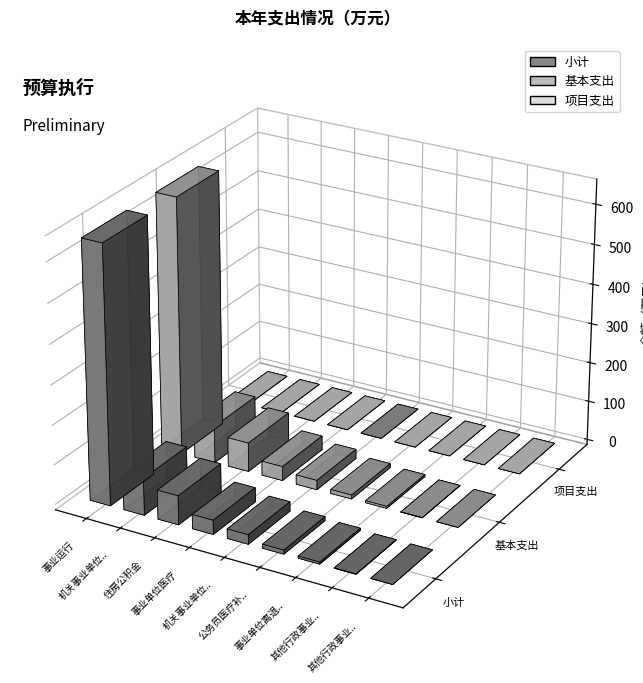

At how many categories does at least one series exceed 508?

1